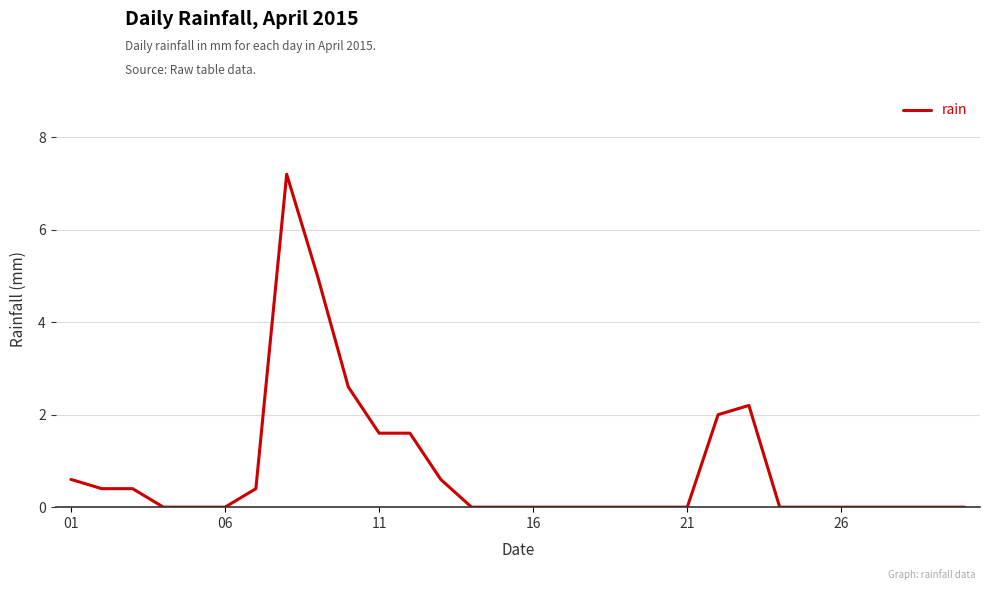

Reading left to right, what are all the values shown in this chart?

0.6	0.4	0.4	0.0	0.0	0.0	0.4	7.2	5.0	2.6	1.6	1.6	0.6	0.0	0.0	0.0	0.0	0.0	0.0	0.0	0.0	2.0	2.2	0.0	0.0	0.0	0.0	0.0	0.0	0.0